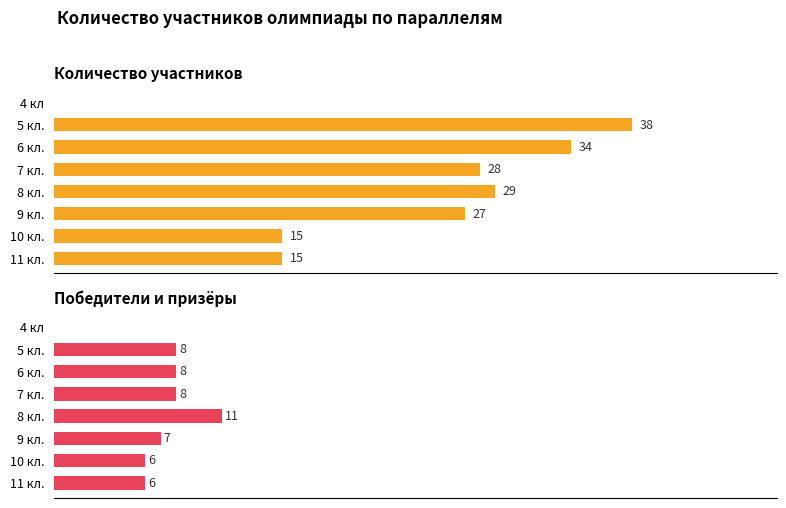

Which series has the largest range (max minus min)?

Количество участников